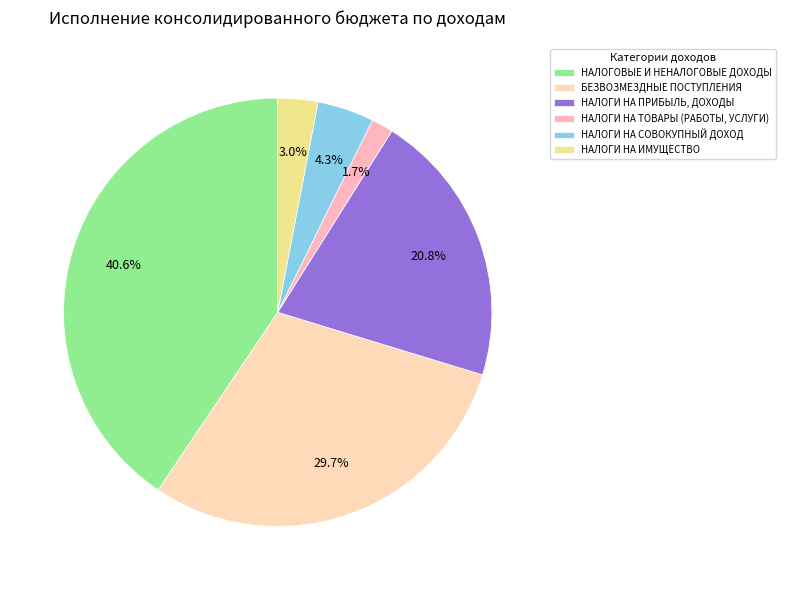

Which slice is the largest?

НАЛОГОВЫЕ И НЕНАЛОГОВЫЕ ДОХОДЫ